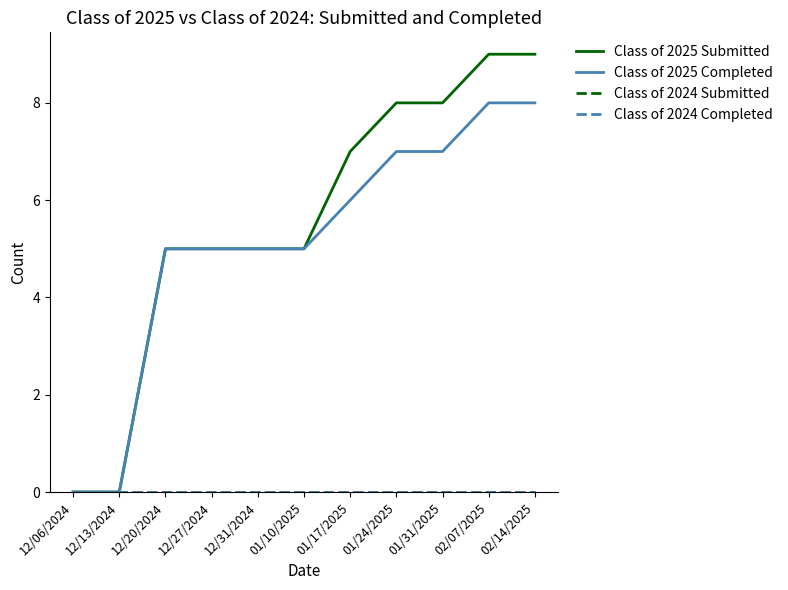

Reading left to right, list all the values displayed in this chart.

Class of 2025 Submitted: 12/06/2024=0	12/13/2024=0	12/20/2024=5	12/27/2024=5	12/31/2024=5	01/10/2025=5	01/17/2025=7	01/24/2025=8	01/31/2025=8	02/07/2025=9	02/14/2025=9
Class of 2025 Completed: 12/06/2024=0	12/13/2024=0	12/20/2024=5	12/27/2024=5	12/31/2024=5	01/10/2025=5	01/17/2025=6	01/24/2025=7	01/31/2025=7	02/07/2025=8	02/14/2025=8
Class of 2024 Submitted: 12/06/2024=0	12/13/2024=0	12/20/2024=0	12/27/2024=0	12/31/2024=0	01/10/2025=0	01/17/2025=0	01/24/2025=0	01/31/2025=0	02/07/2025=0	02/14/2025=0
Class of 2024 Completed: 12/06/2024=0	12/13/2024=0	12/20/2024=0	12/27/2024=0	12/31/2024=0	01/10/2025=0	01/17/2025=0	01/24/2025=0	01/31/2025=0	02/07/2025=0	02/14/2025=0